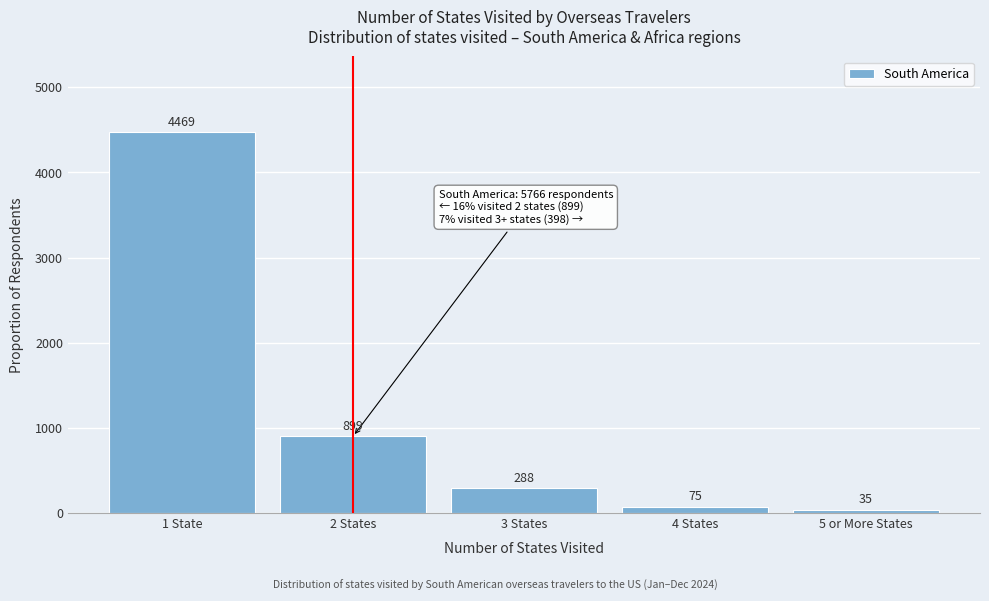

Reading left to right, list all the values displayed in this chart.

4469	899	288	75	35